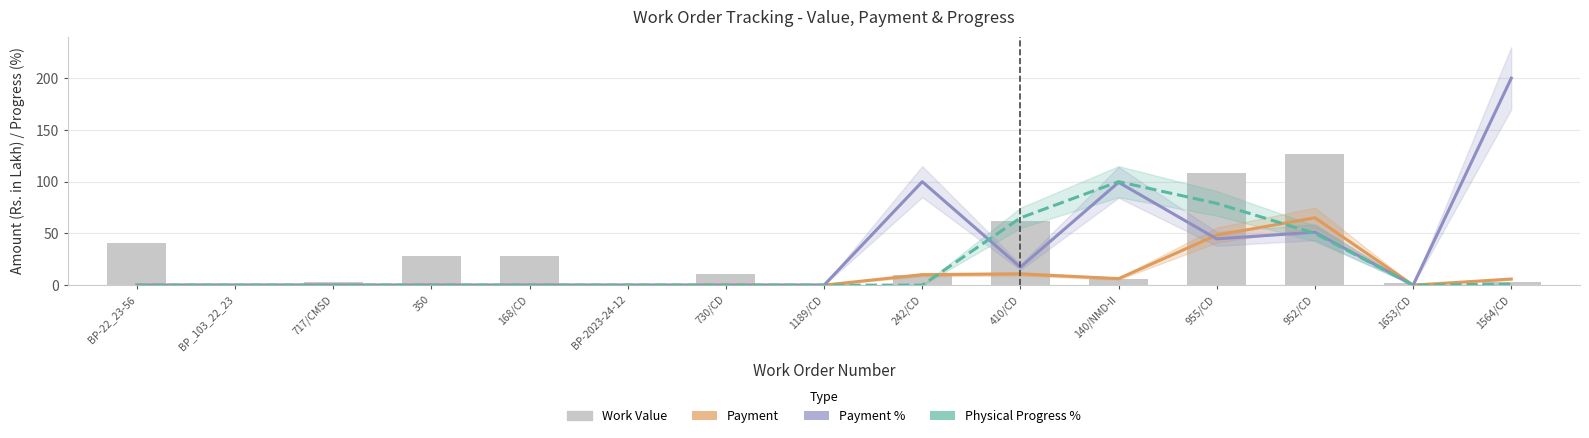

What is the average value of the Work Value series?

28.8